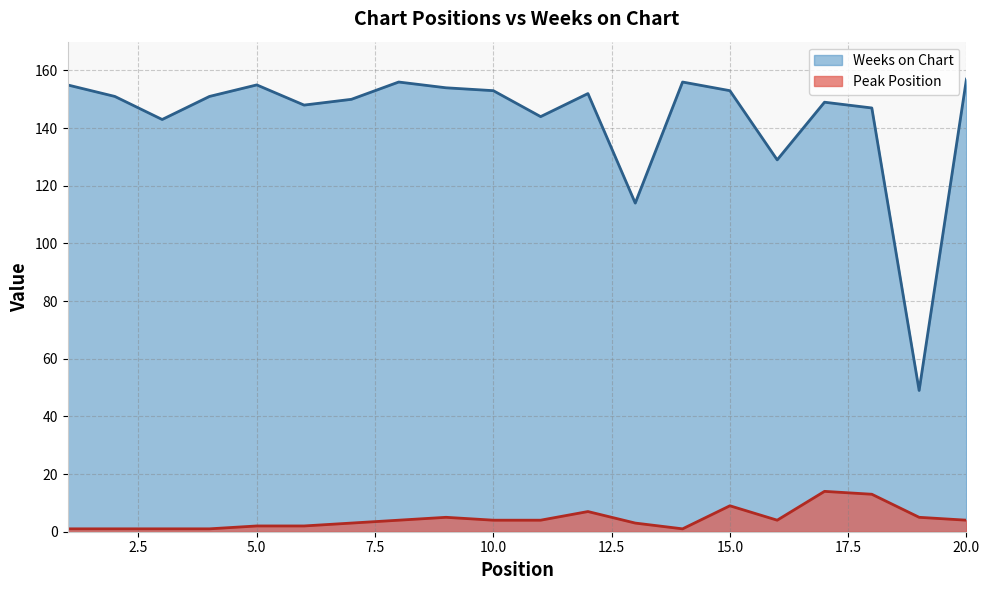

True or false: Weeks on Chart has a value of 149 at 17.

True